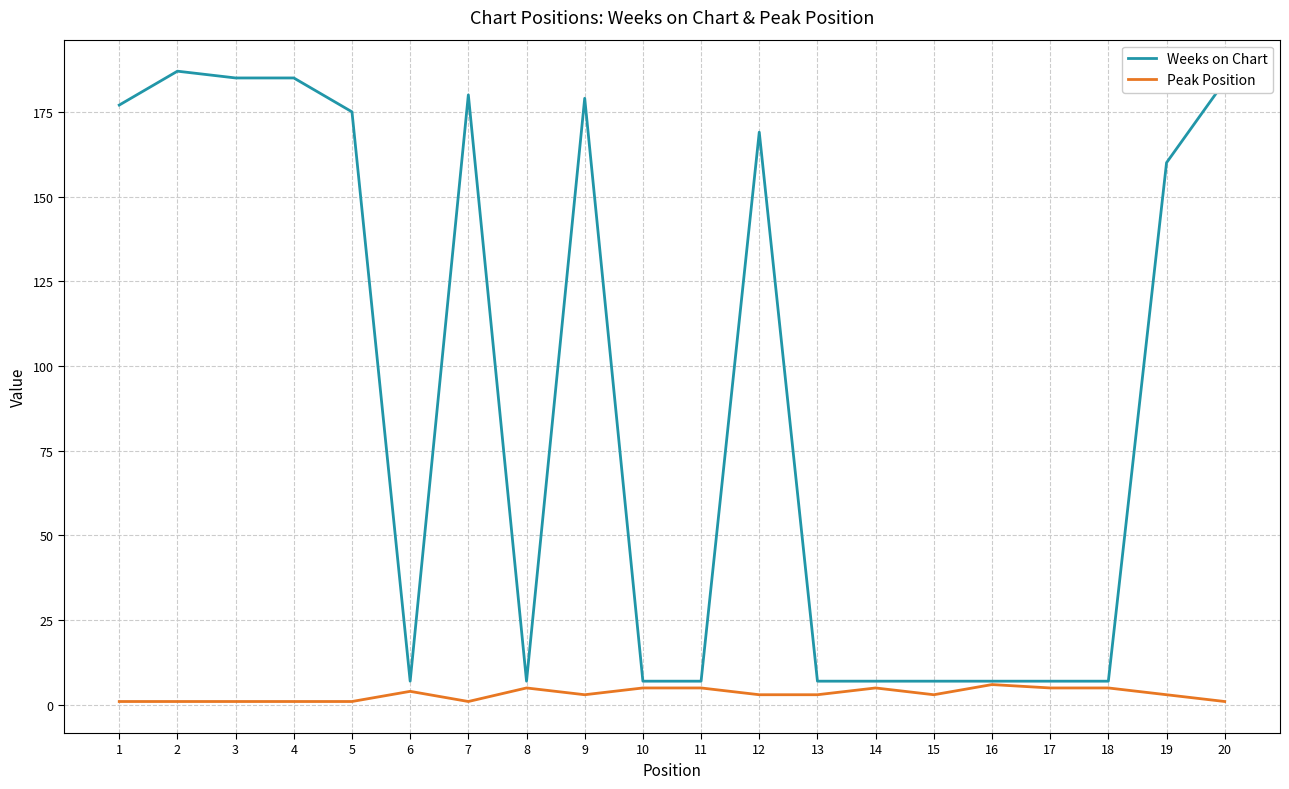

What is the greatest value displayed?

187